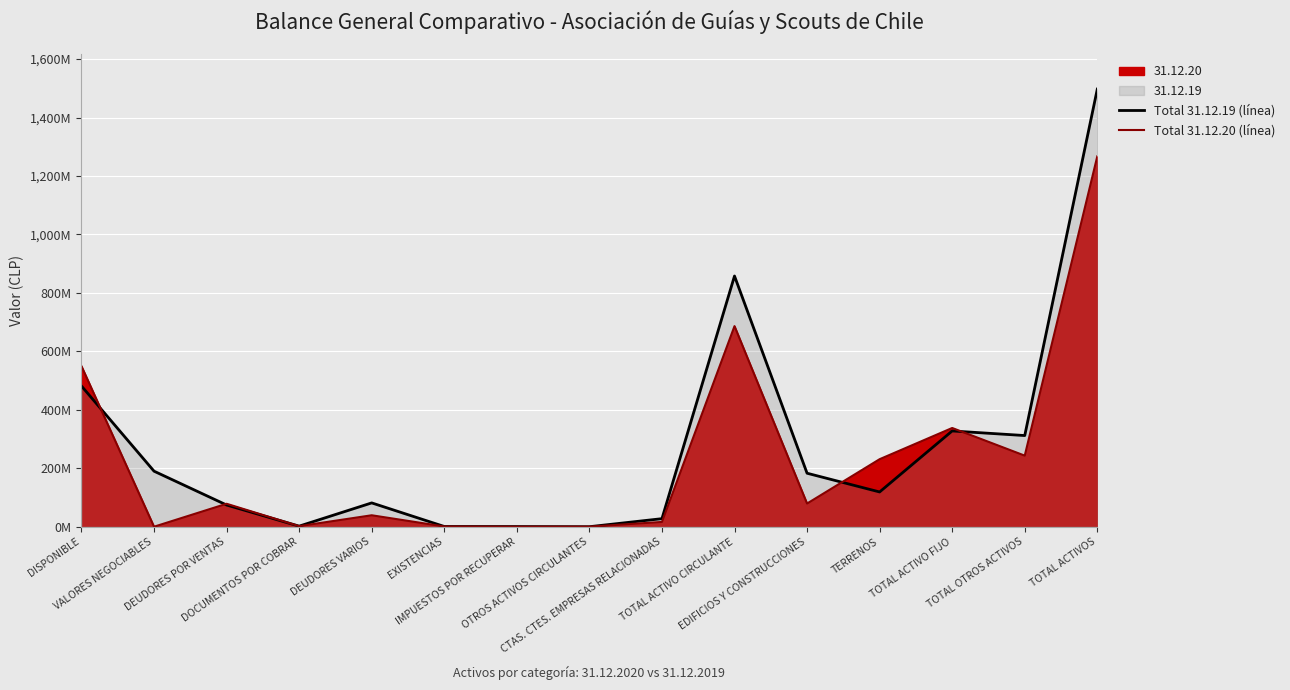

What is the value of the Total 31.12.19 (línea) point at the 1st from the left?

481345988